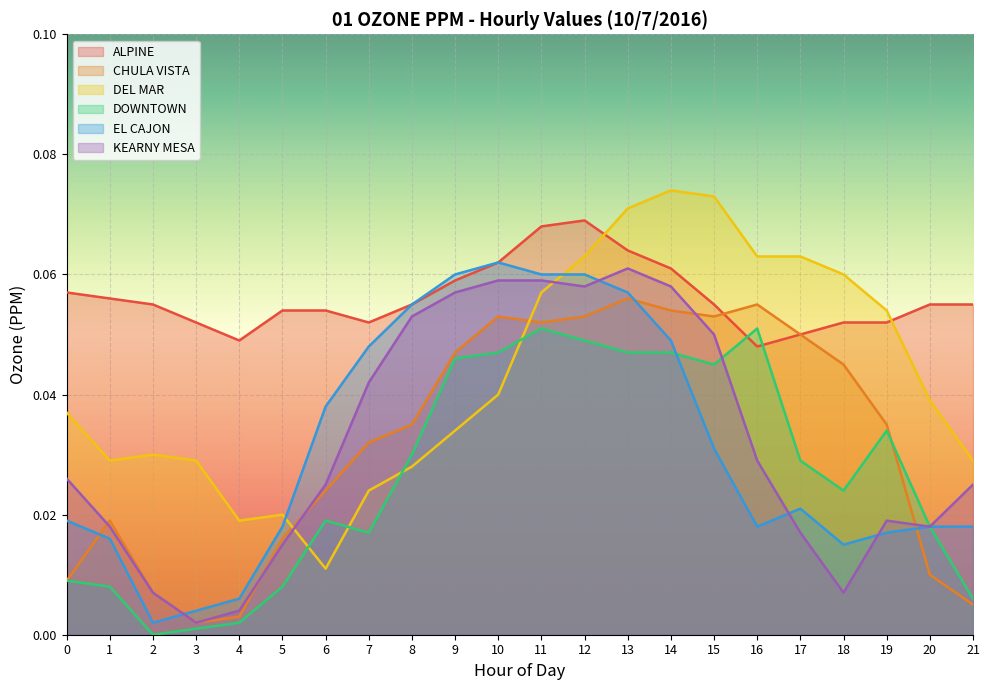

Rank the series at 20 from highest to lowest value.

ALPINE, DEL MAR, DOWNTOWN, EL CAJON, KEARNY MESA, CHULA VISTA